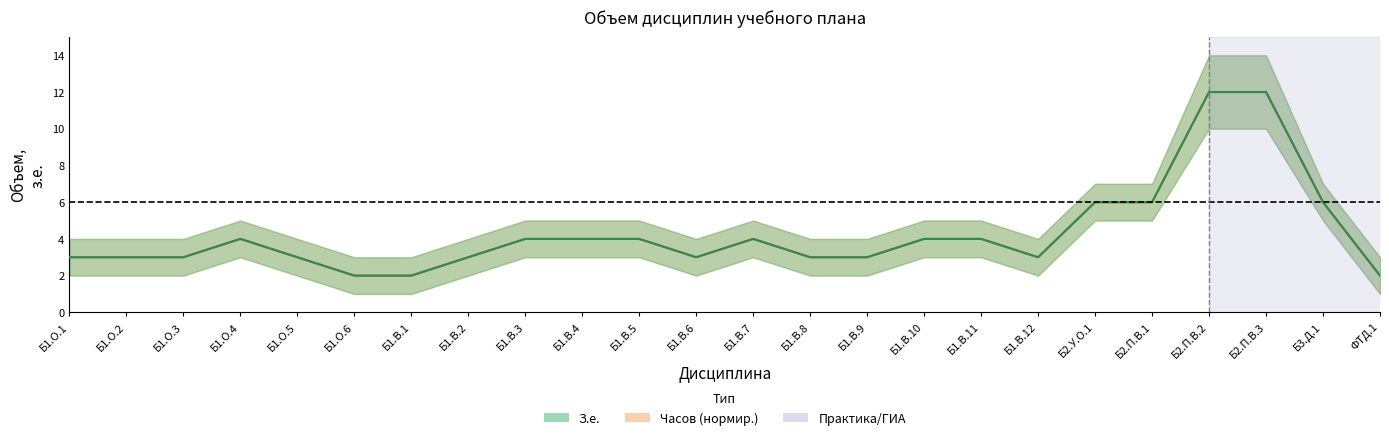

What is the label of the 22nd point from the left?

Б2.П.В.3